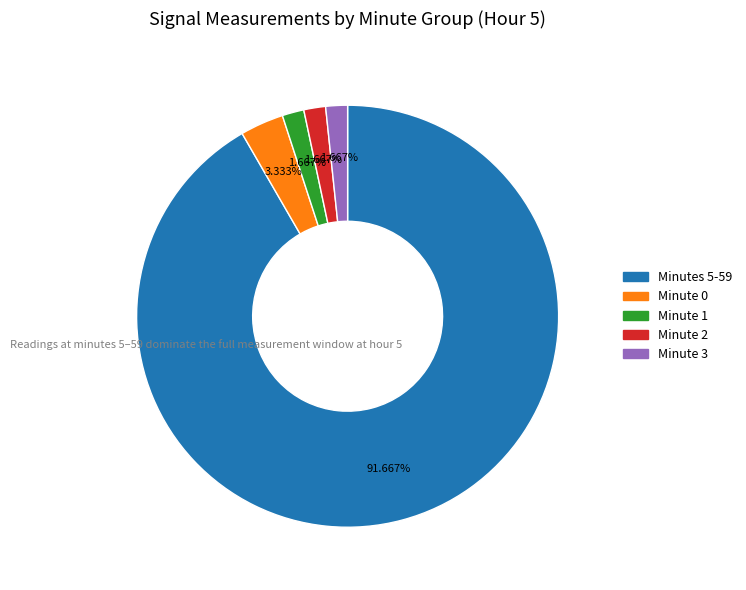

Count the number of slices in the pie.

5